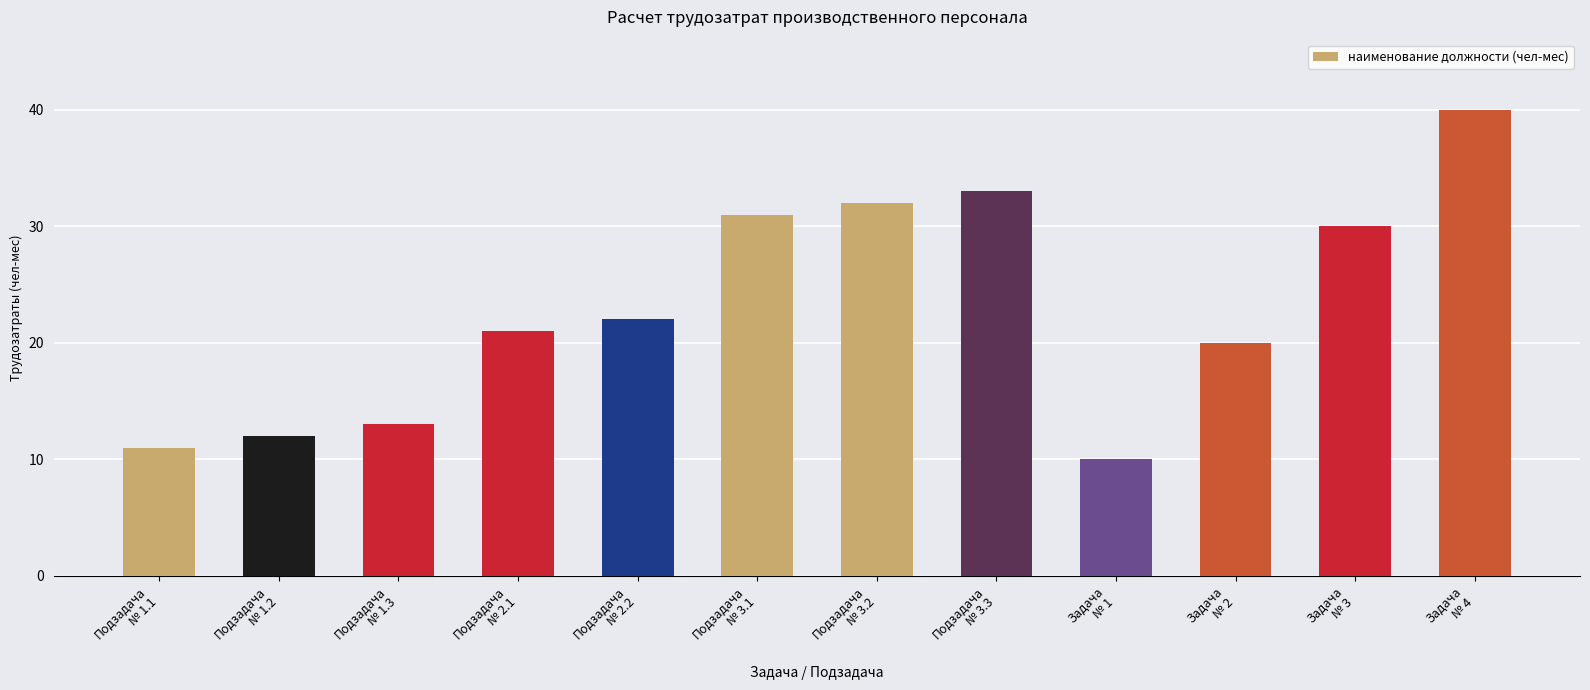

What is the maximum value shown in the chart?

40